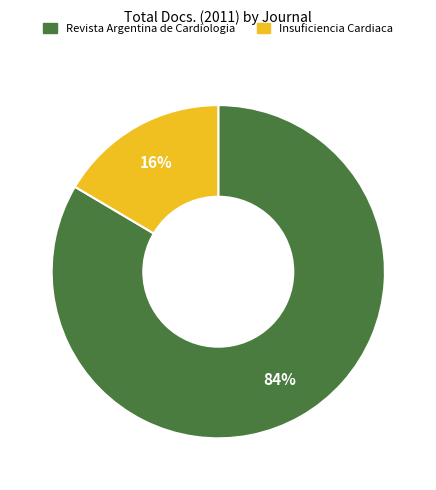

The Insuficiencia Cardiaca slice represents 10% of the pie. True or false?

False